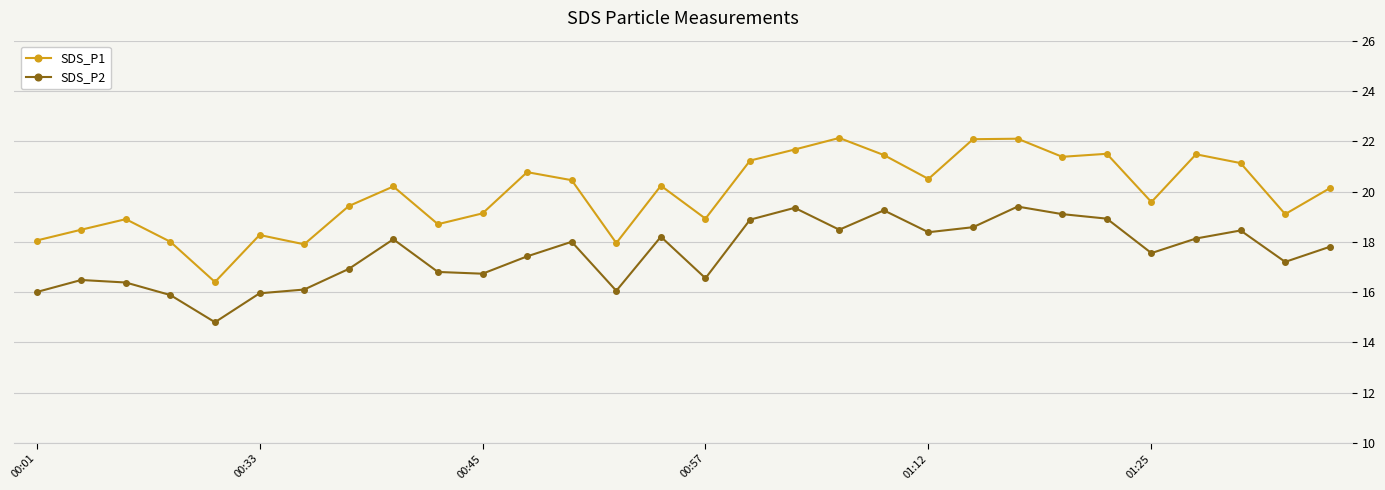

What is the minimum value for SDS_P2?

14.8